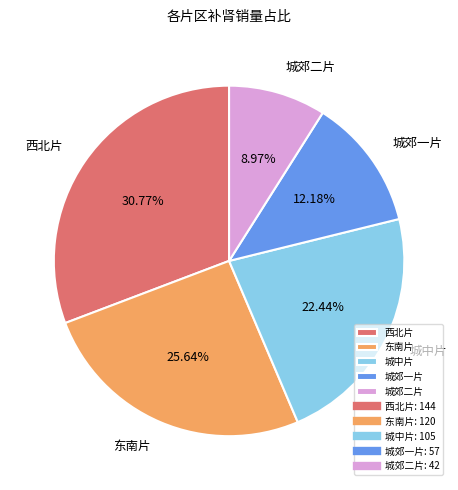

To the nearest percent, what percentage of the pie is 东南片?

26%